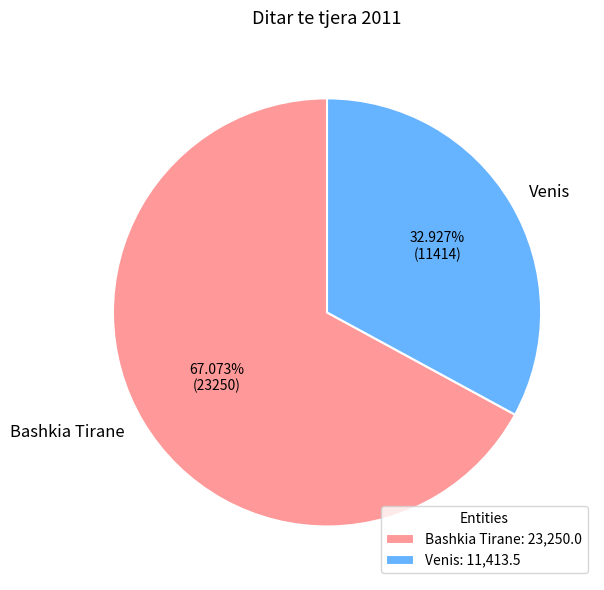

Do Bashkia Tirane and Venis together represent more than half of the pie?

Yes